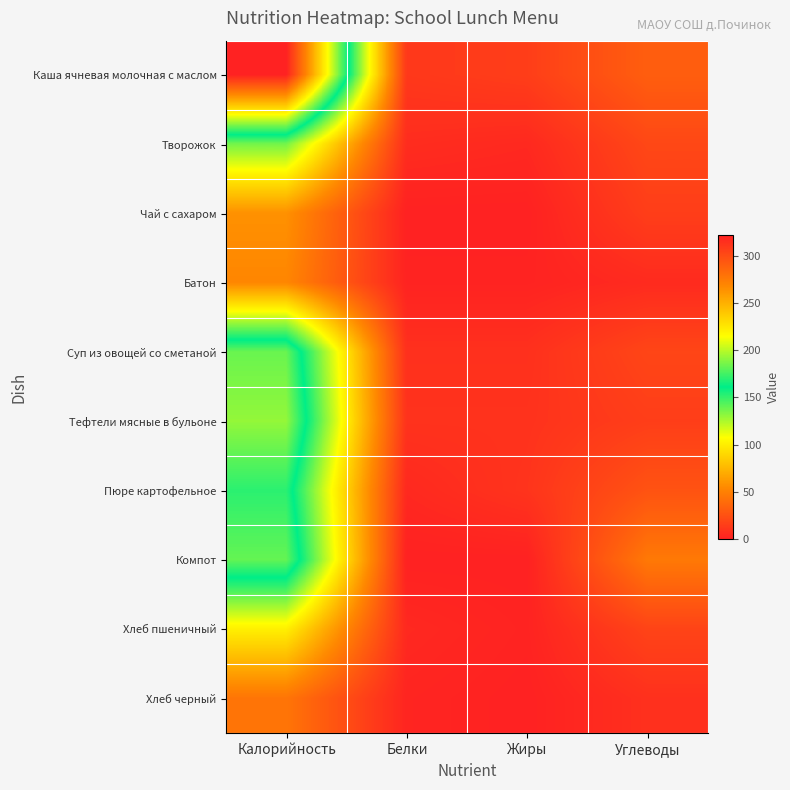

Reading right to left, transcribe all the data shown in this chart.

Каша ячневая молочная с маслом: Углеводы=32	Жиры=15	Белки=12	Калорийность=322
Творожок: Углеводы=20	Жиры=4	Белки=6	Калорийность=137
Чай с сахаром: Углеводы=15	Жиры=0	Белки=0	Калорийность=58
Батон: Углеводы=5	Жиры=1	Белки=1	Калорийность=53
Суп из овощей со сметаной: Углеводы=19	Жиры=8	Белки=8	Калорийность=183
Тефтели мясные в бульоне: Углеводы=15	Жиры=9	Белки=9	Калорийность=192
Пюре картофельное: Углеводы=26	Жиры=10	Белки=4	Калорийность=170
Компот: Углеводы=46	Жиры=0	Белки=0	Калорийность=182
Хлеб пшеничный: Углеводы=18	Жиры=1	Белки=4	Калорийность=101
Хлеб черный: Углеводы=8	Жиры=0	Белки=2	Калорийность=44